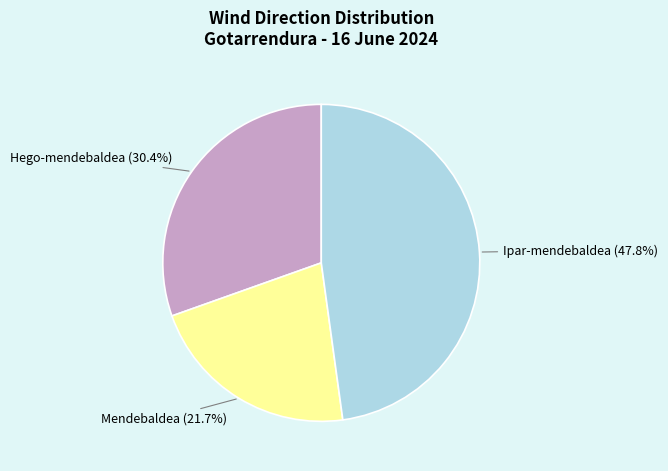

Which slice is the largest?

Ipar-mendebaldea